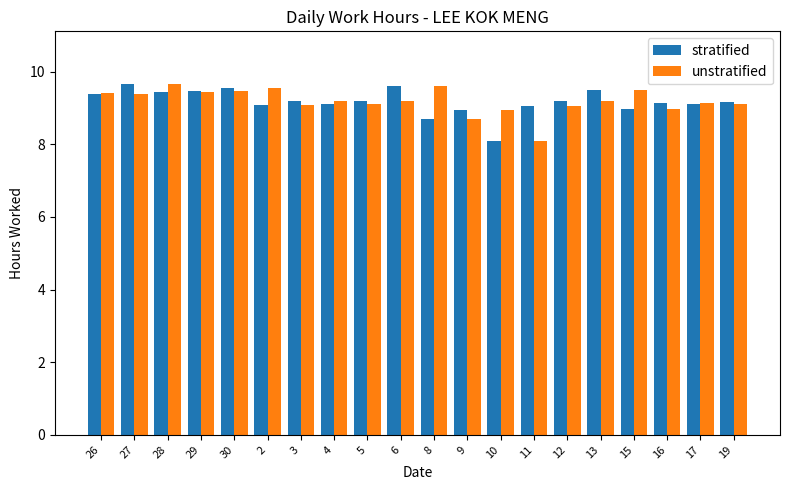

The stratified series shows 9.2 at 12. True or false?

True